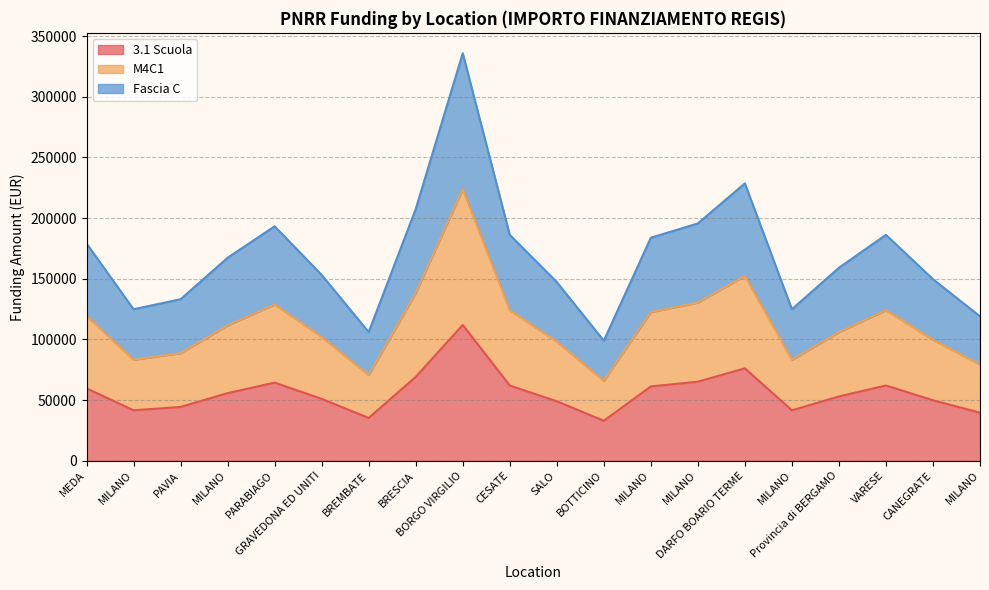

Does the chart display data point markers on the line(s)?

No